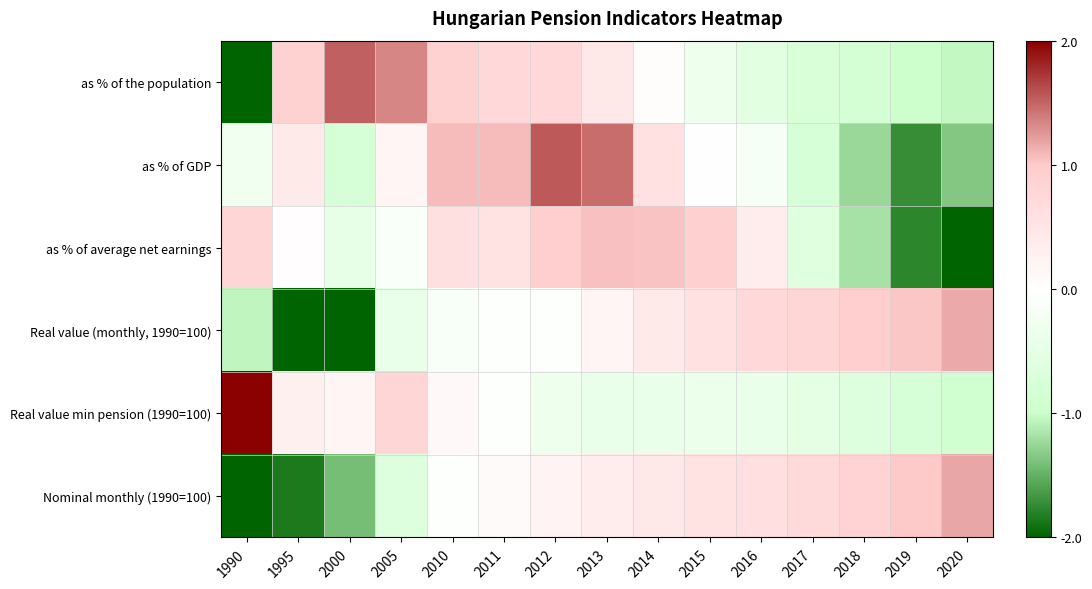

Reading left to right, list all the values displayed in this chart.

as % of the population: 1990=-2.0	1995=0.9	2000=1.5	2005=1.3	2010=0.9	2011=0.7	2012=0.7	2013=0.4	2014=0.1	2015=-0.3	2016=-0.6	2017=-0.7	2018=-0.8	2019=-1.0	2020=-1.0
as % of GDP: 1990=-0.3	1995=0.4	2000=-0.8	2005=0.2	2010=1.1	2011=1.1	2012=1.6	2013=1.5	2014=0.6	2015=0.0	2016=-0.2	2017=-0.8	2018=-1.2	2019=-1.7	2020=-1.3
as % of average net earnings: 1990=0.8	1995=0.0	2000=-0.5	2005=-0.1	2010=0.6	2011=0.5	2012=0.9	2013=1.1	2014=1.0	2015=0.9	2016=0.4	2017=-0.6	2018=-1.2	2019=-1.8	2020=-2.0
Real value (monthly, 1990=100): 1990=-1.1	1995=-2.0	2000=-2.0	2005=-0.4	2010=-0.1	2011=-0.0	2012=-0.0	2013=0.2	2014=0.4	2015=0.6	2016=0.7	2017=0.8	2018=0.9	2019=1.0	2020=1.2
Real value min pension (1990=100): 1990=2.0	1995=0.3	2000=0.2	2005=0.8	2010=0.1	2011=-0.1	2012=-0.3	2013=-0.4	2014=-0.4	2015=-0.4	2016=-0.4	2017=-0.5	2018=-0.6	2019=-0.8	2020=-0.9
Nominal monthly (1990=100): 1990=-2.0	1995=-1.9	2000=-1.4	2005=-0.6	2010=-0.0	2011=0.1	2012=0.2	2013=0.4	2014=0.5	2015=0.5	2016=0.6	2017=0.7	2018=0.9	2019=1.0	2020=1.2